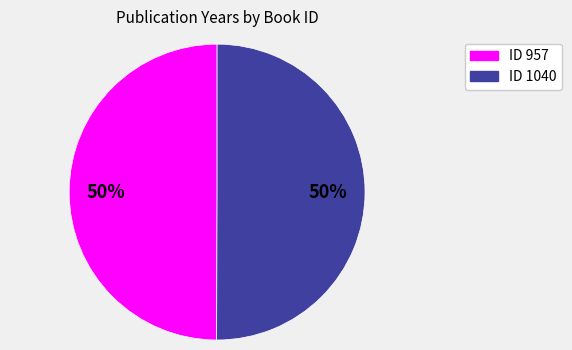

Approximately how many times larger is the value at ID 957 compared to ID 1040?

1.0